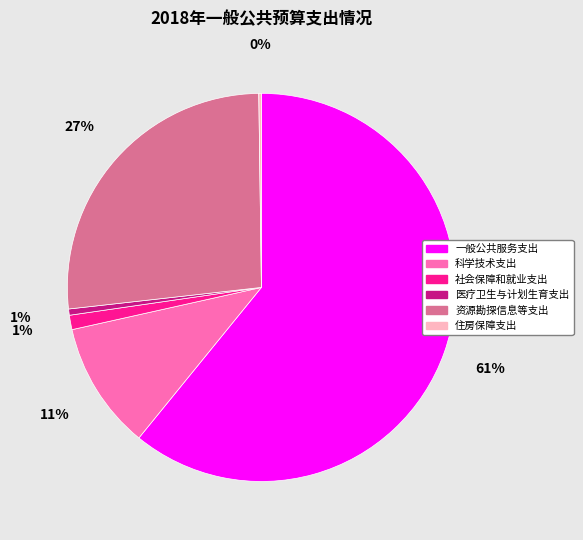

What is the majority slice?

一般公共服务支出